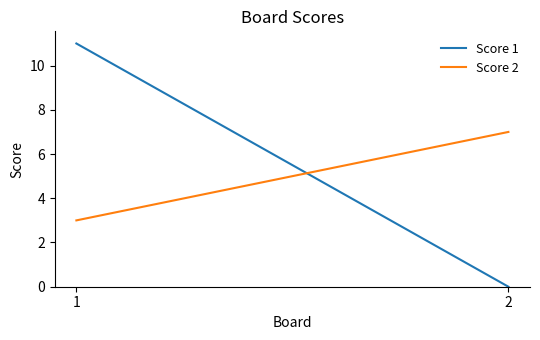

At which category does the chart reach its peak across all series?

1